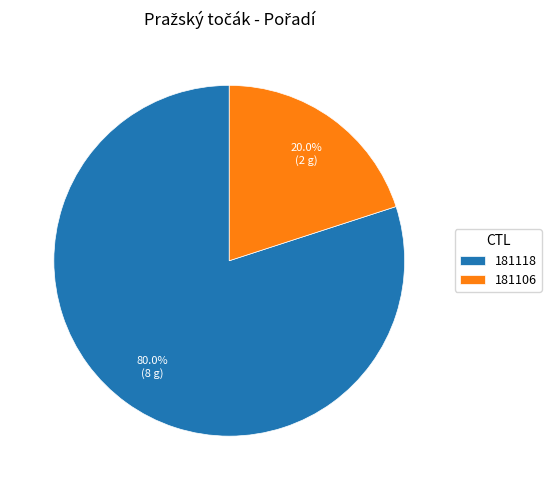

True or false: 181106 accounts for 20% of the total.

True